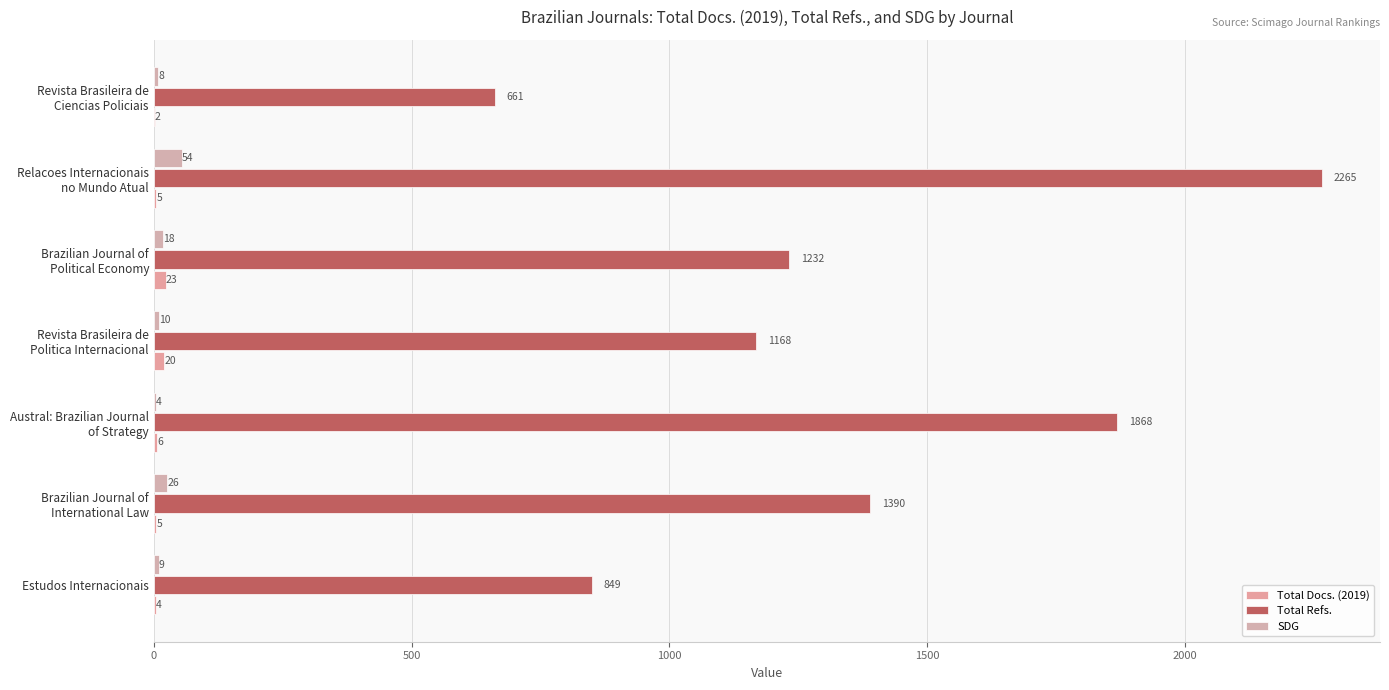

Reading left to right, extract all data points from this chart.

Total Docs. (2019): 4	5	6	20	23	5	2
Total Refs.: 849	1390	1868	1168	1232	2265	661
SDG: 9	26	4	10	18	54	8